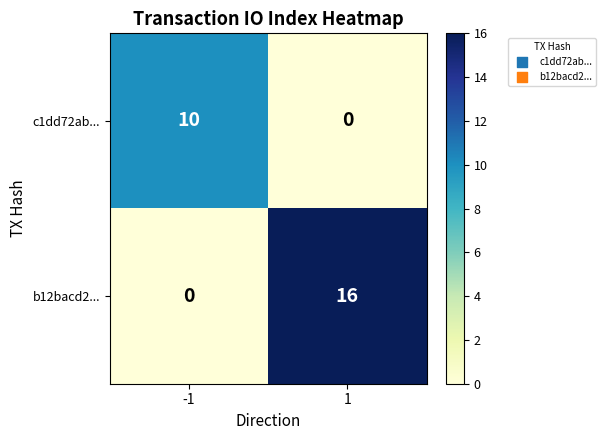

List the series in order of their peak value, lowest first.

c1dd72ab..., b12bacd2...